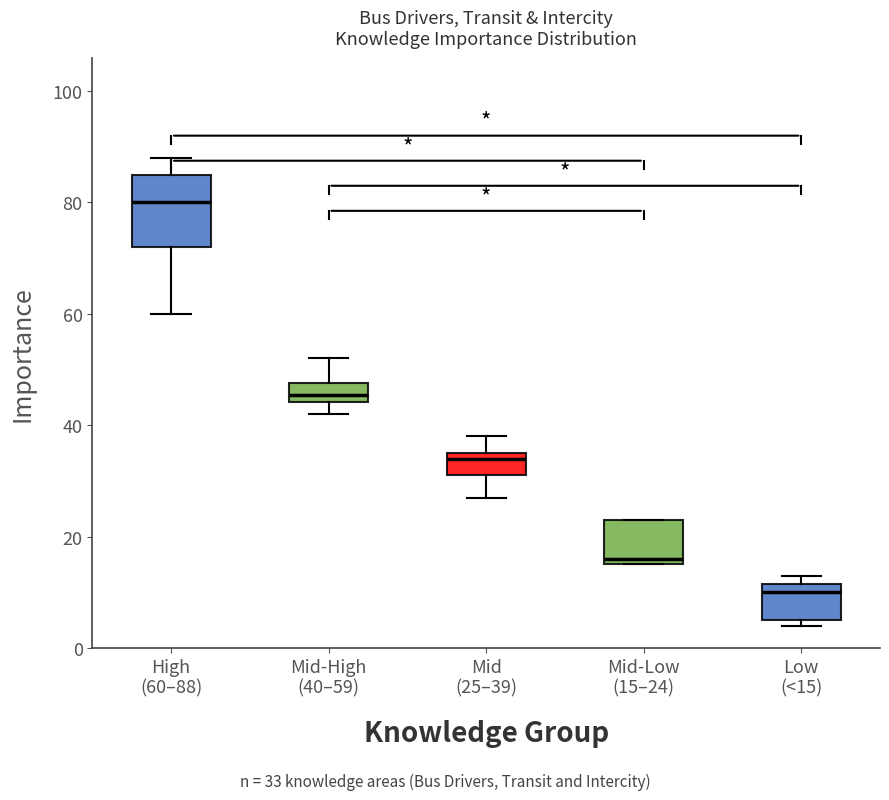

Reading left to right, transcribe this box plot: for each box, give where its median line is, the range the box spans, and where its two whiskers end, as read against the y-axis. The values are not printed on the chart, so give them approximately, as read against the axis.

High (60–88): median 80, box 72 to 86, whiskers 60 to 88
Mid-High (40–59): median 46, box 44 to 48, whiskers 42 to 52
Mid (25–39): median 34, box 32 to 36, whiskers 28 to 38
Mid-Low (15–24): median 16 (just above the box's lower edge), box 16 to 24, whiskers 16 to 24
Low (<15): median 10, box 6 to 12, whiskers 4 to 14